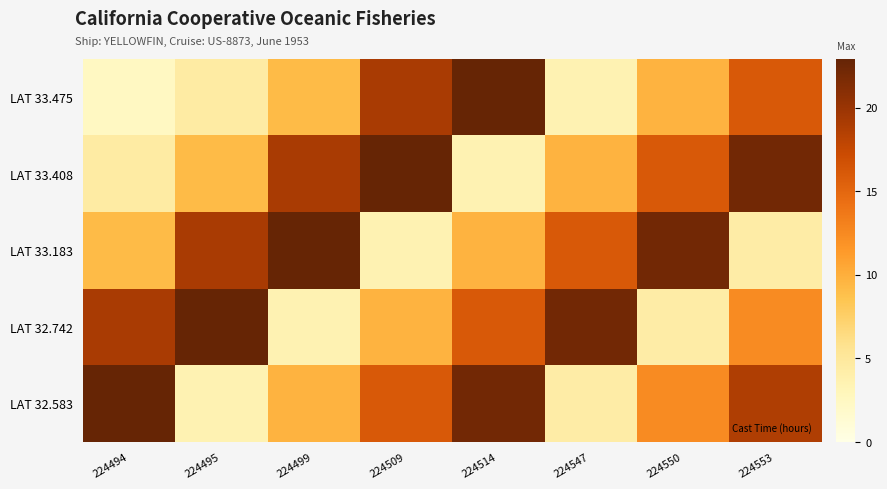

Which label corresponds to the largest value in the chart?

224514